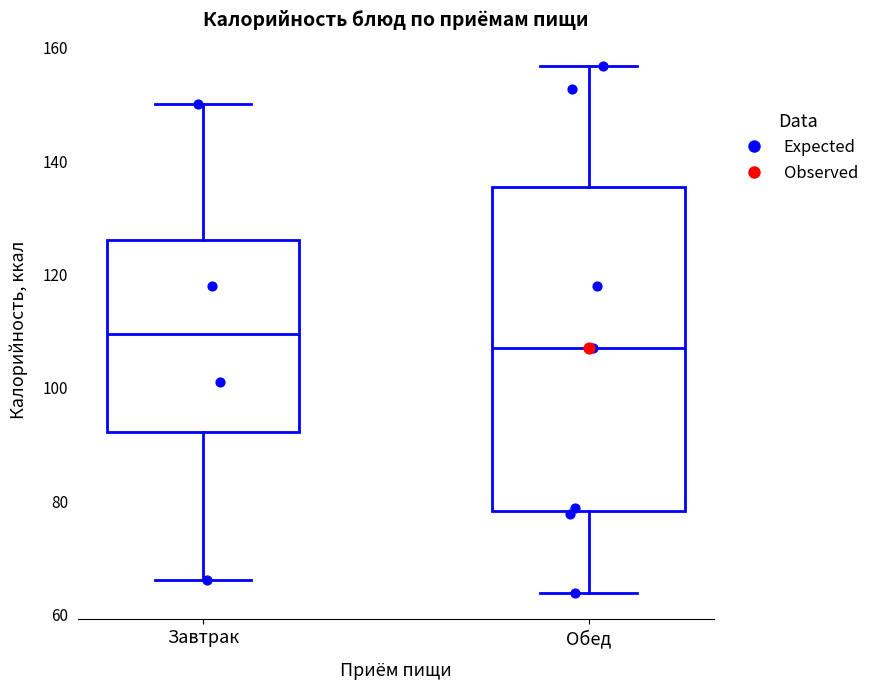

Reading left to right, transcribe this box plot: for each box, give where its median line is, the range the box spans, and where its two whiskers end, as read against the y-axis. The values are not printed on the chart, so give them approximately, as read against the axis.

Завтрак: median 110, box 92 to 126, whiskers 66 to 150
Обед: median 108, box 78 to 136, whiskers 64 to 156